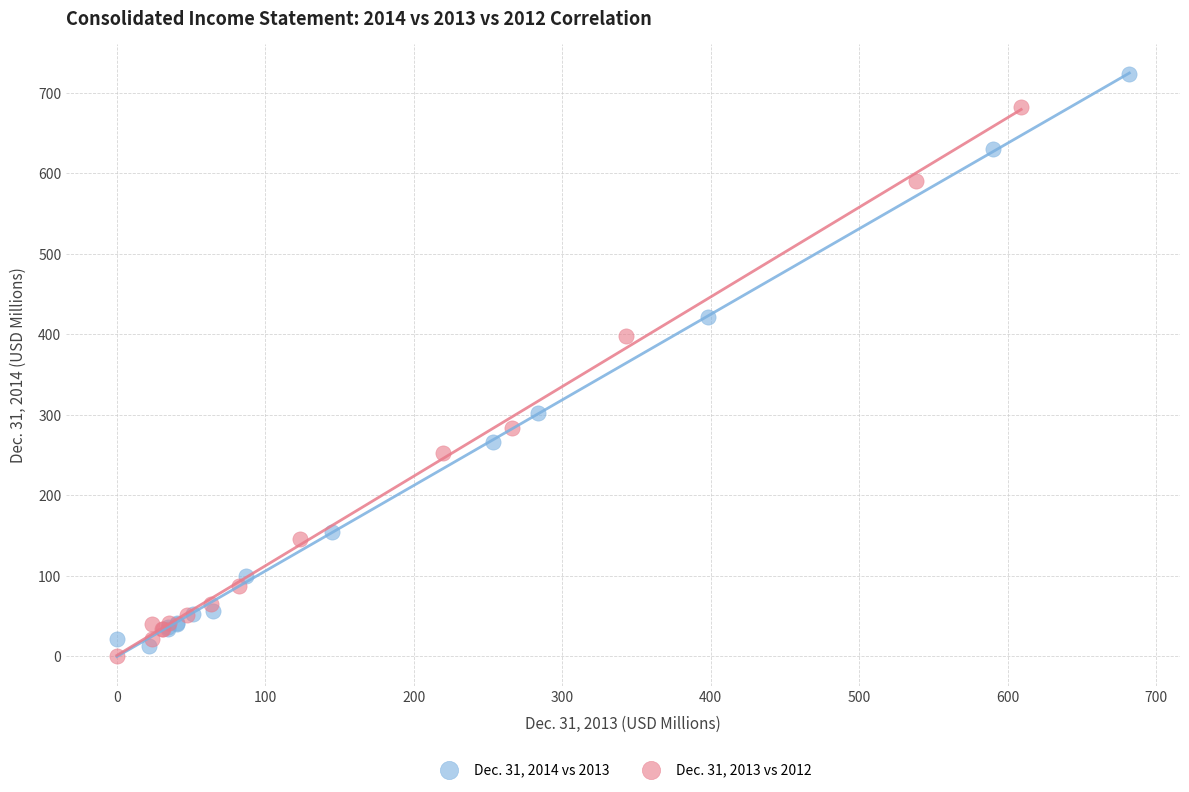

Which series has the widest spread of Y values?

Dec. 31, 2014 vs 2013